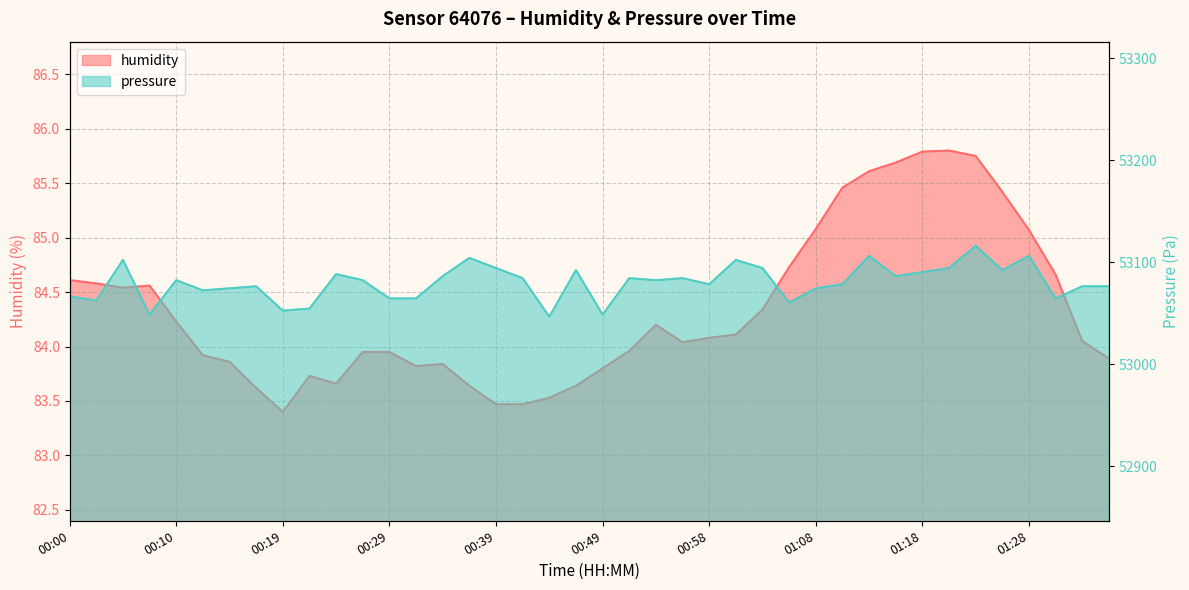

Does the chart display data point markers on the line(s)?

No